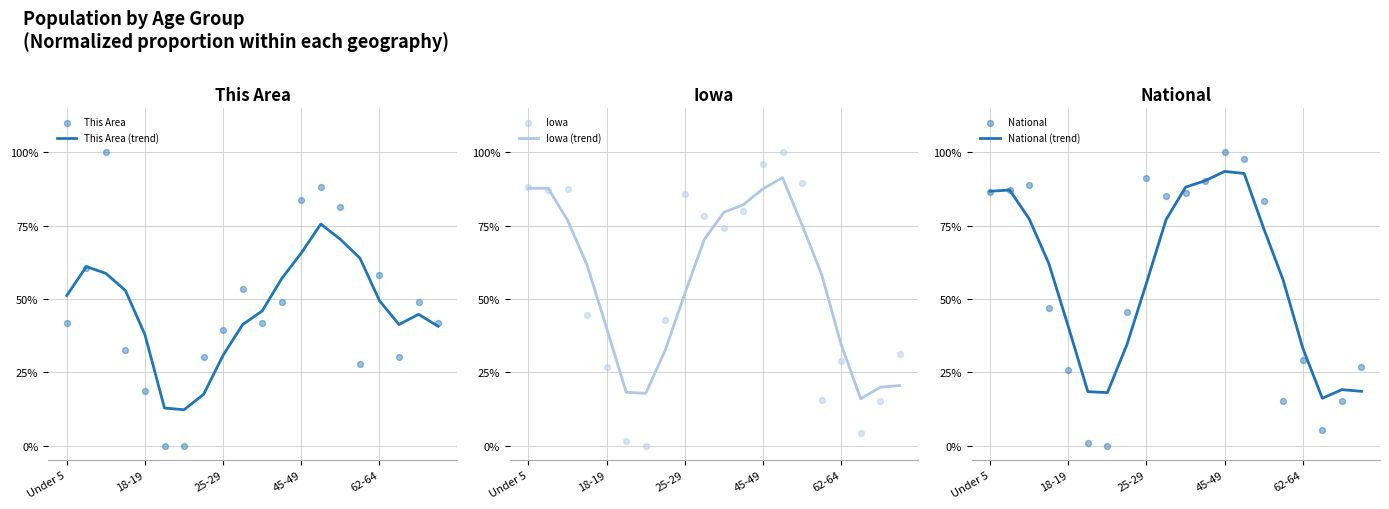

What are all the series names shown in the legend?

This Area (trend), This Area, Iowa (trend), Iowa, National (trend), National